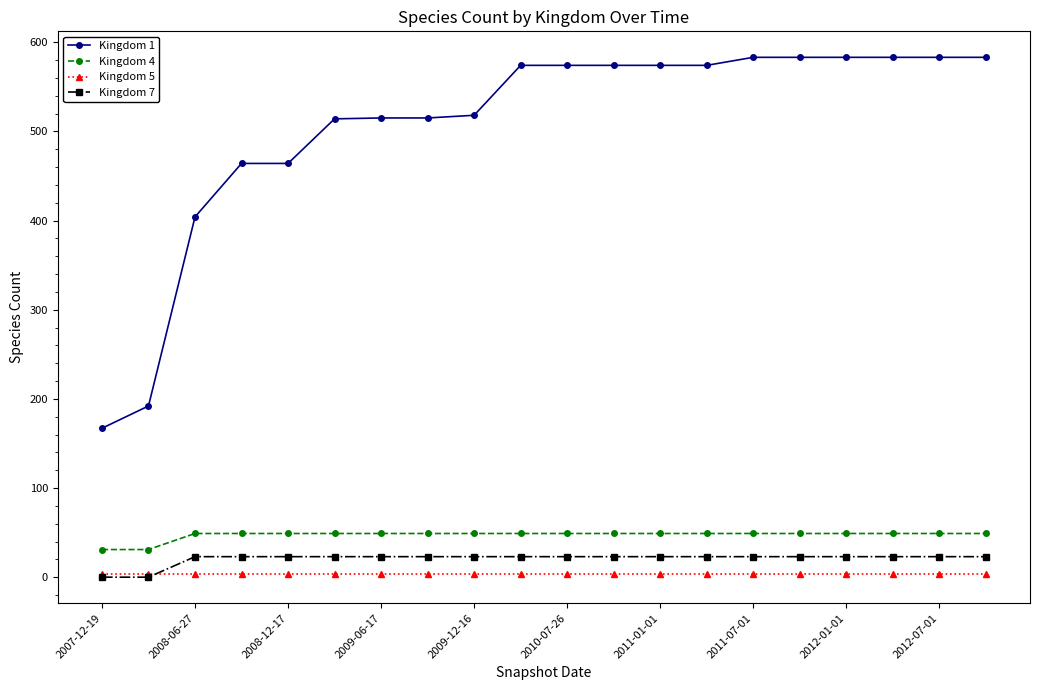

What are all the series names shown in the legend?

Kingdom 1, Kingdom 4, Kingdom 5, Kingdom 7